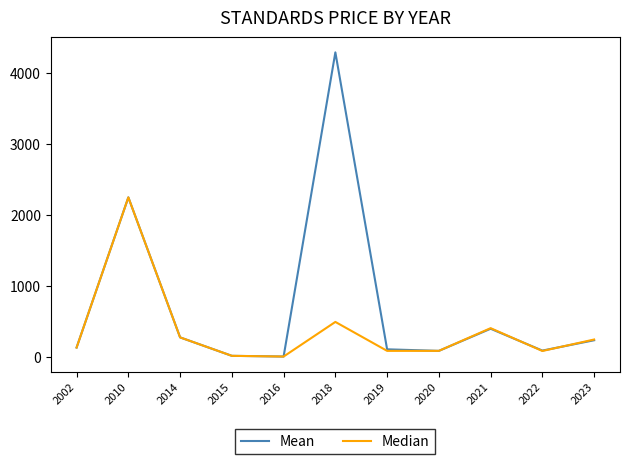

Rank the series by their average value, from highest to lowest.

Mean, Median